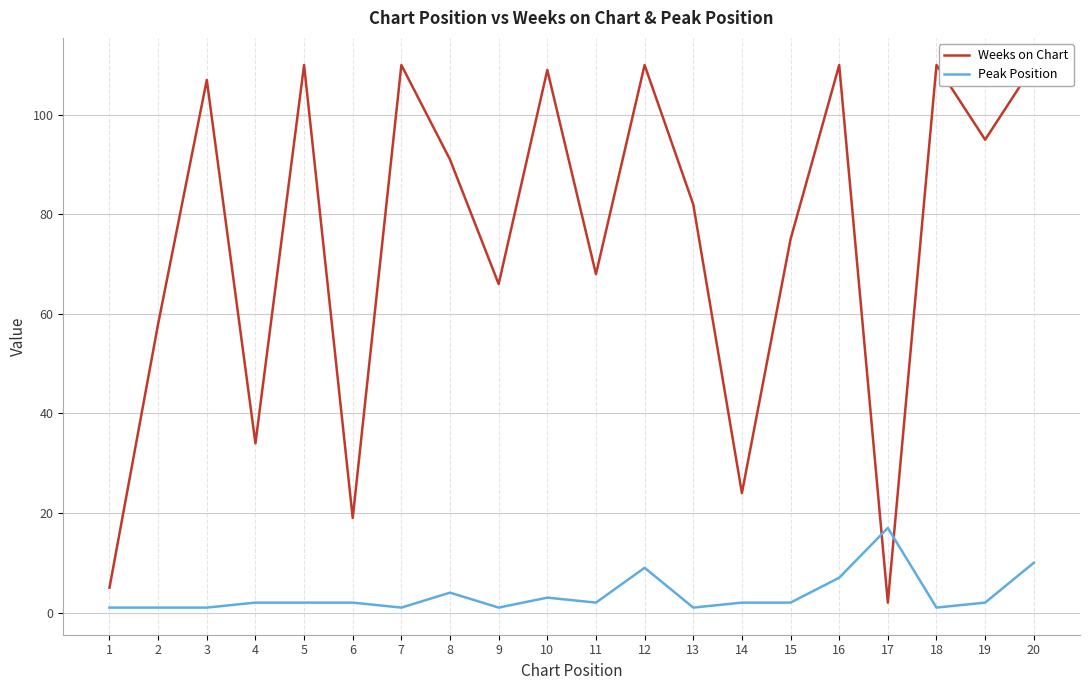

The value of Weeks on Chart at 16 is 110. True or false?

True